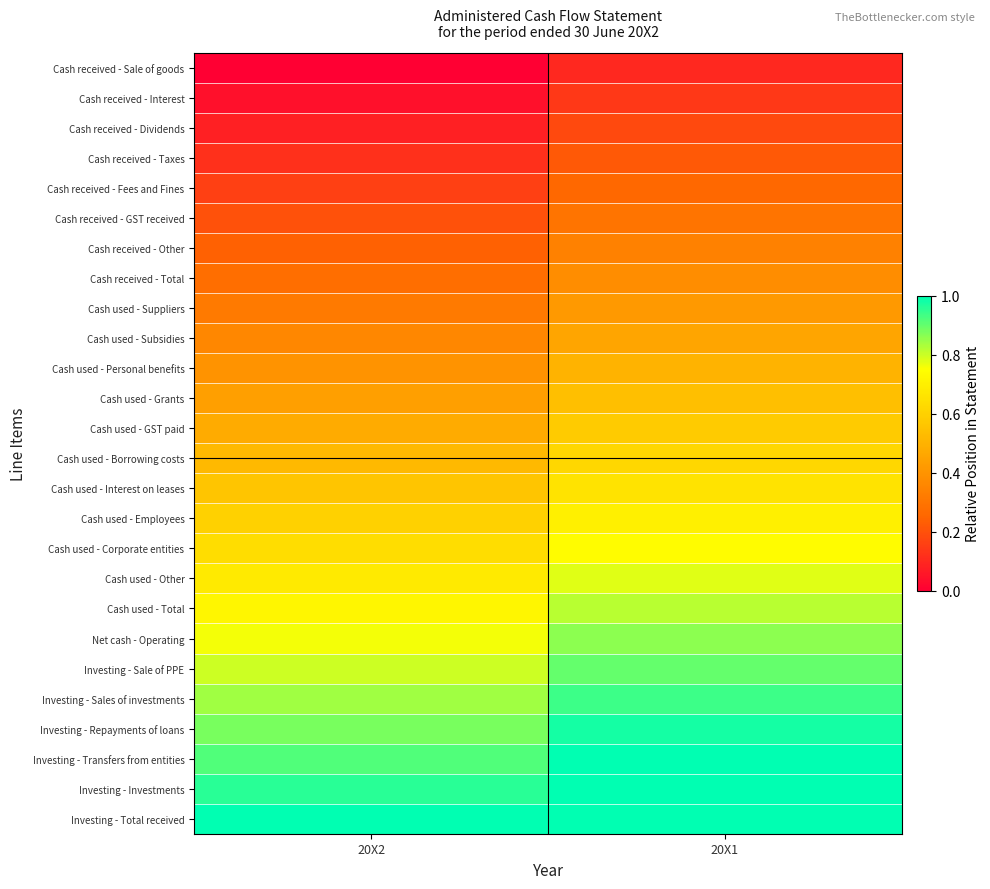

Rank the series at 20X2 from lowest to highest value.

Cash received - Sale of goods, Cash received - Interest, Cash received - Dividends, Cash received - Taxes, Cash received - Fees and Fines, Cash received - GST received, Cash received - Other, Cash received - Total, Cash used - Suppliers, Cash used - Subsidies, Cash used - Personal benefits, Cash used - Grants, Cash used - GST paid, Cash used - Borrowing costs, Cash used - Interest on leases, Cash used - Employees, Cash used - Corporate entities, Cash used - Other, Cash used - Total, Net cash - Operating, Investing - Sale of PPE, Investing - Sales of investments, Investing - Repayments of loans, Investing - Transfers from entities, Investing - Investments, Investing - Total received